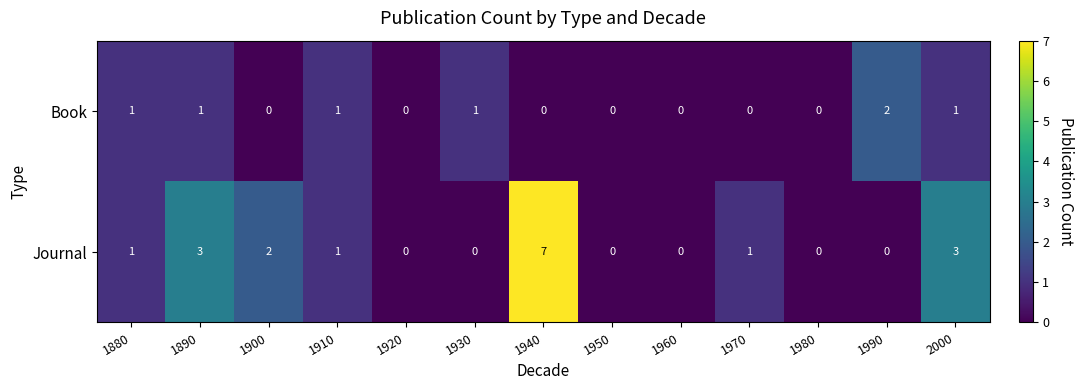

Which series has the largest total across all categories?

Journal